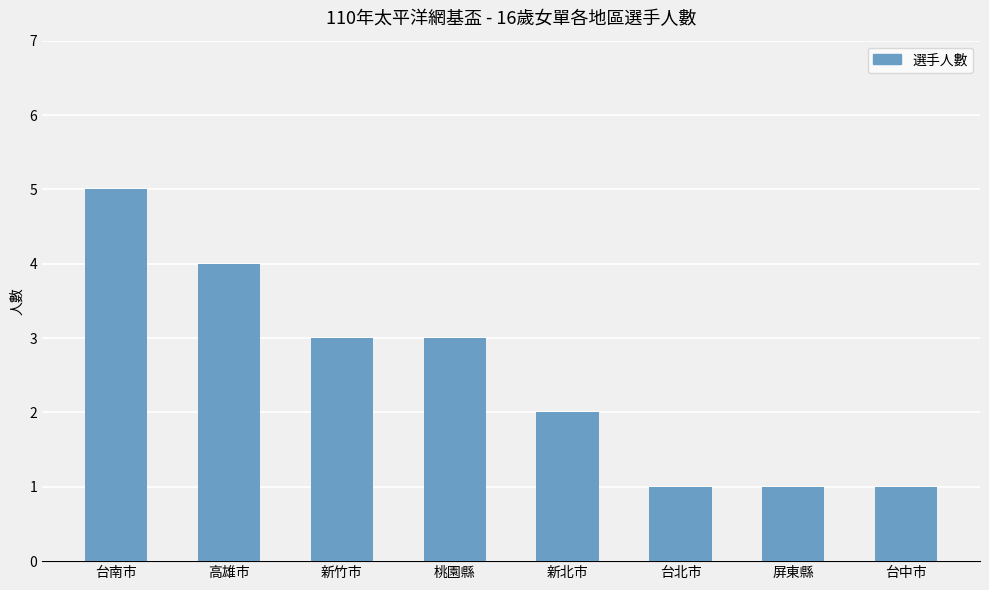

Between 台南市 and 高雄市, which is larger?

台南市